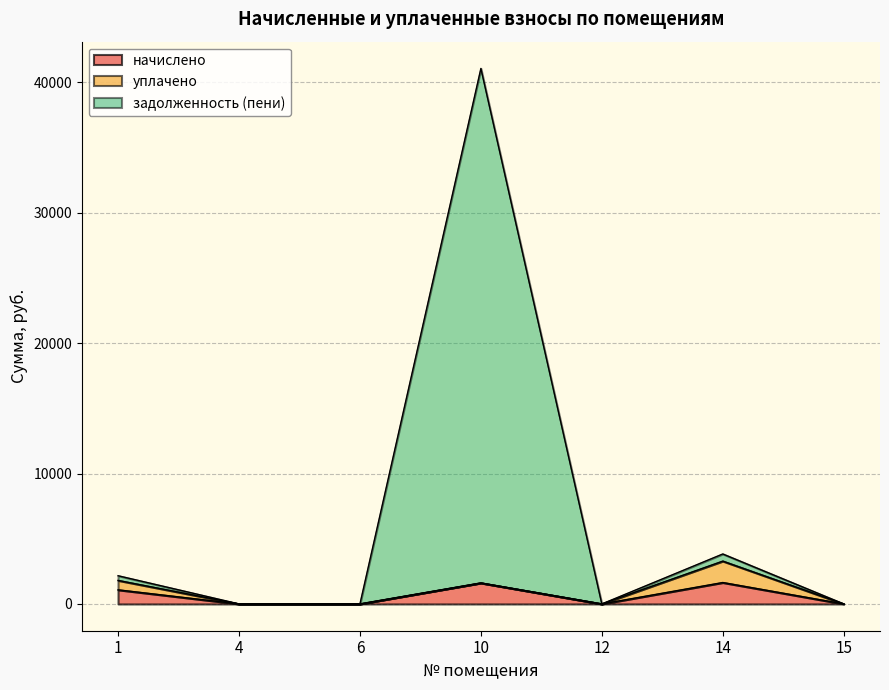

At which category does задолженность (пени) reach its first local valley?

12